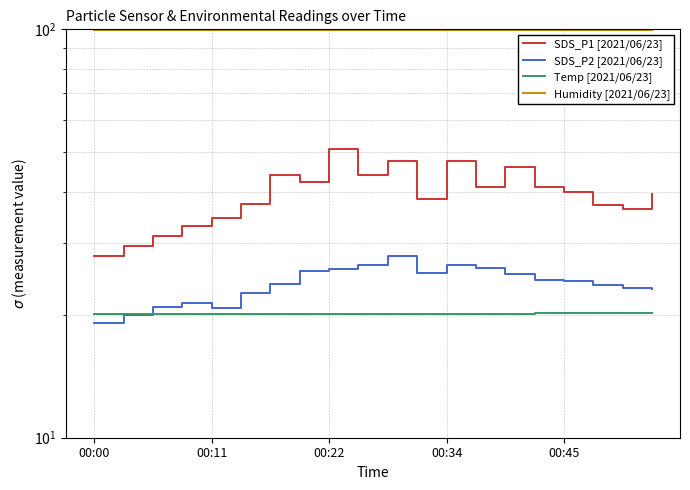

Read the Humidity [2021/06/23] value at 5.

99.9